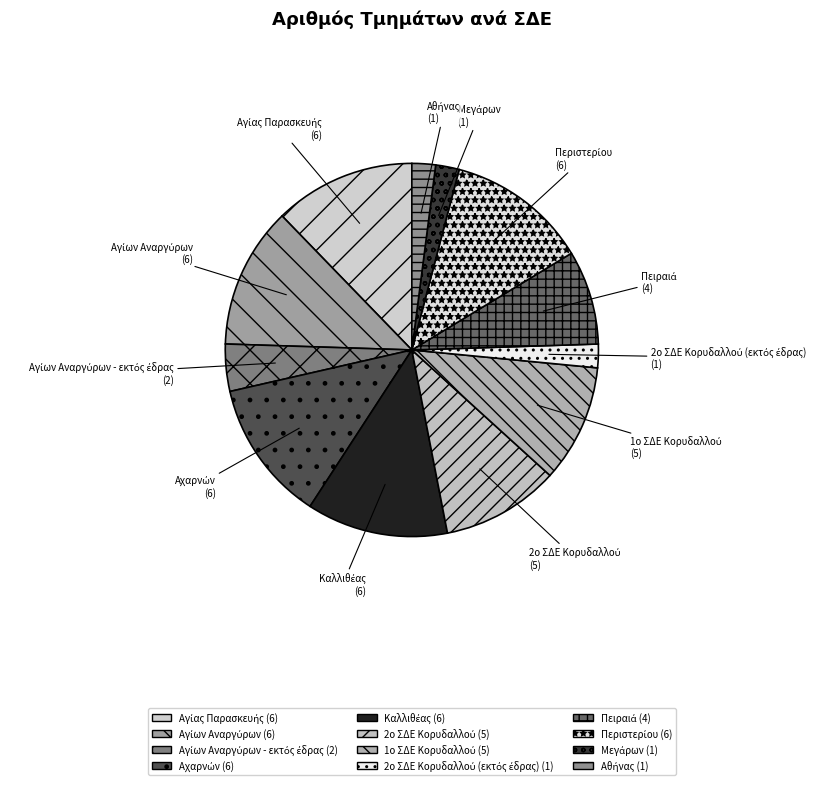

Is there a majority slice in this chart?

No